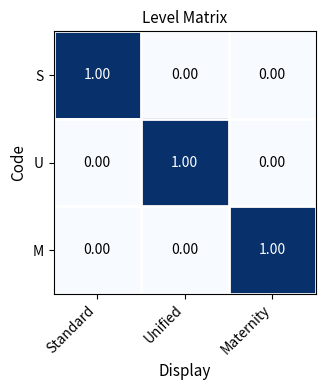

What is the total value across all series at Standard?

1